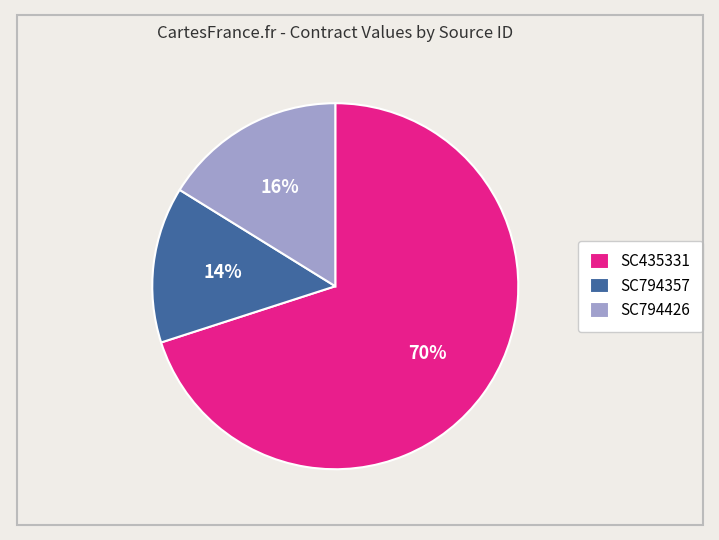

Is it true that SC794426 is 16% of the pie?

True